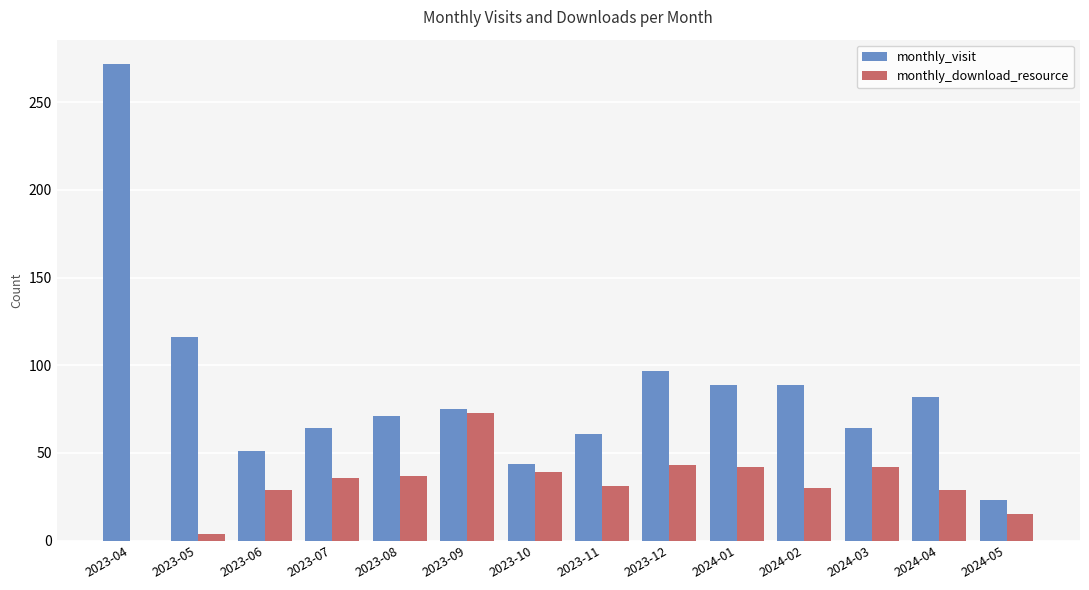

Which series has the largest total across all categories?

monthly_visit